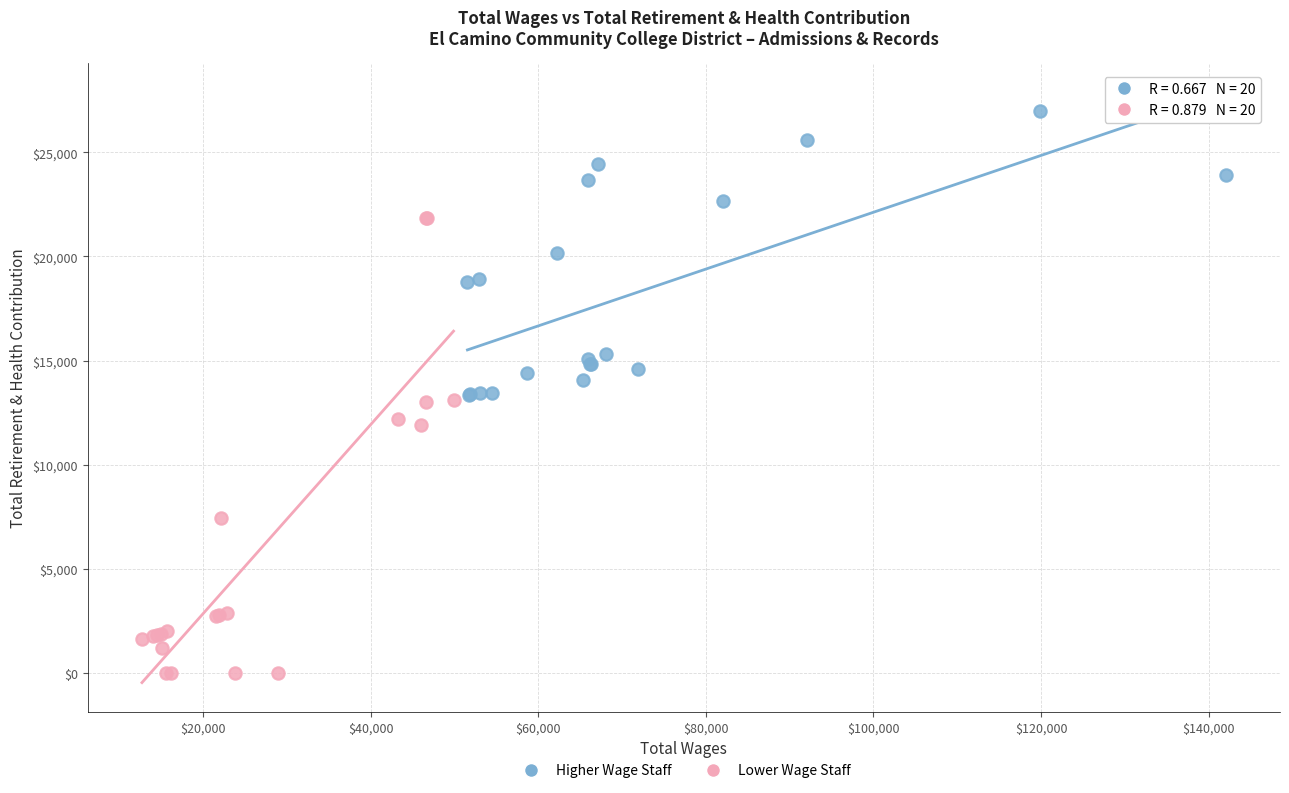

Which series has the largest Y range (max minus min)?

Lower Wage Staff